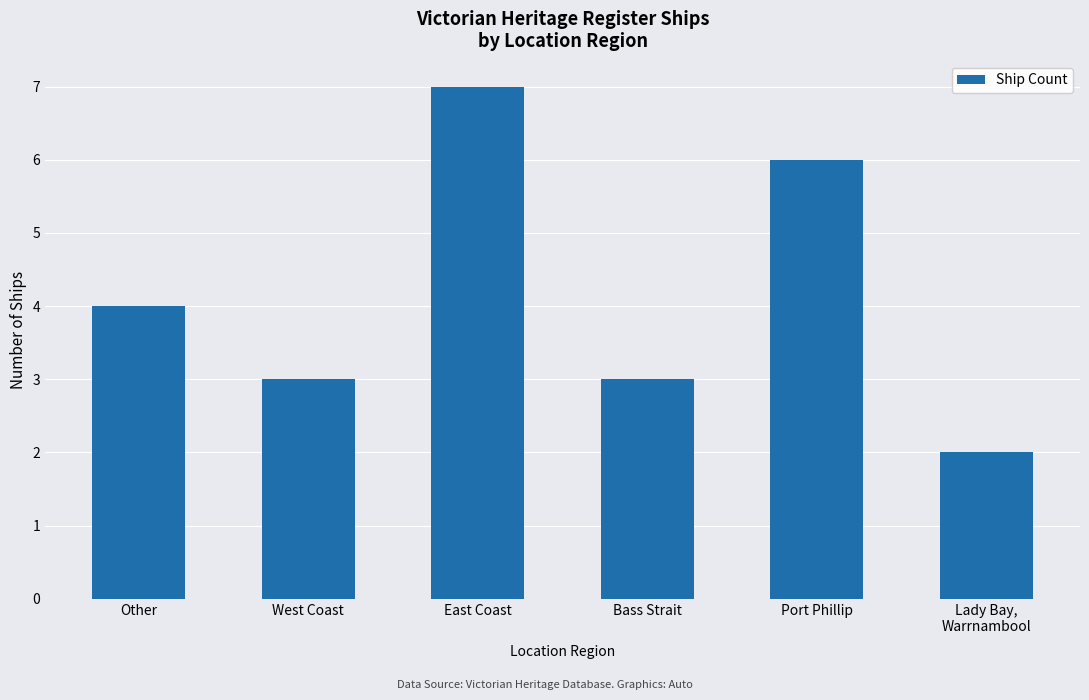

What is the greatest value displayed?

7